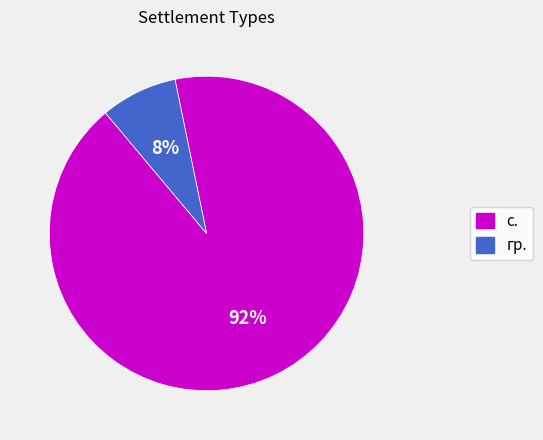

Is it true that с. is 92% of the pie?

True